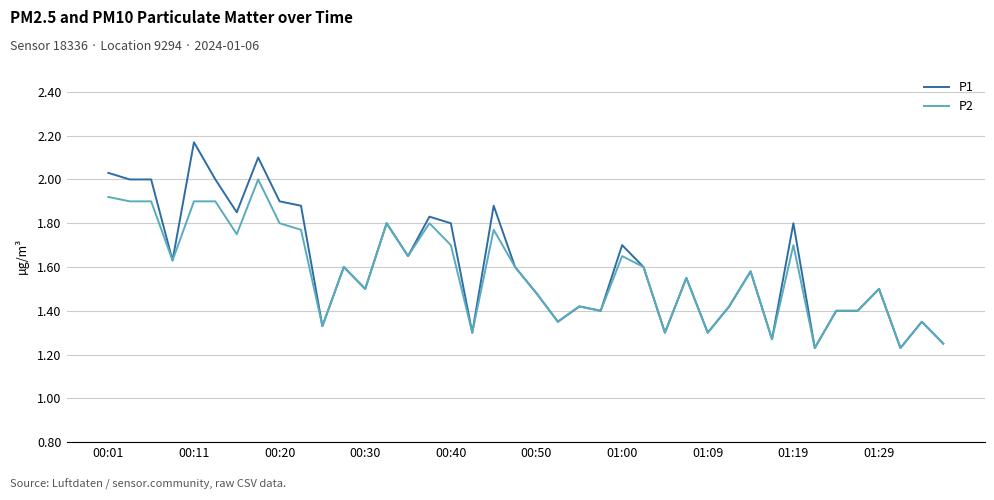

Which series has the largest range (max minus min)?

P1